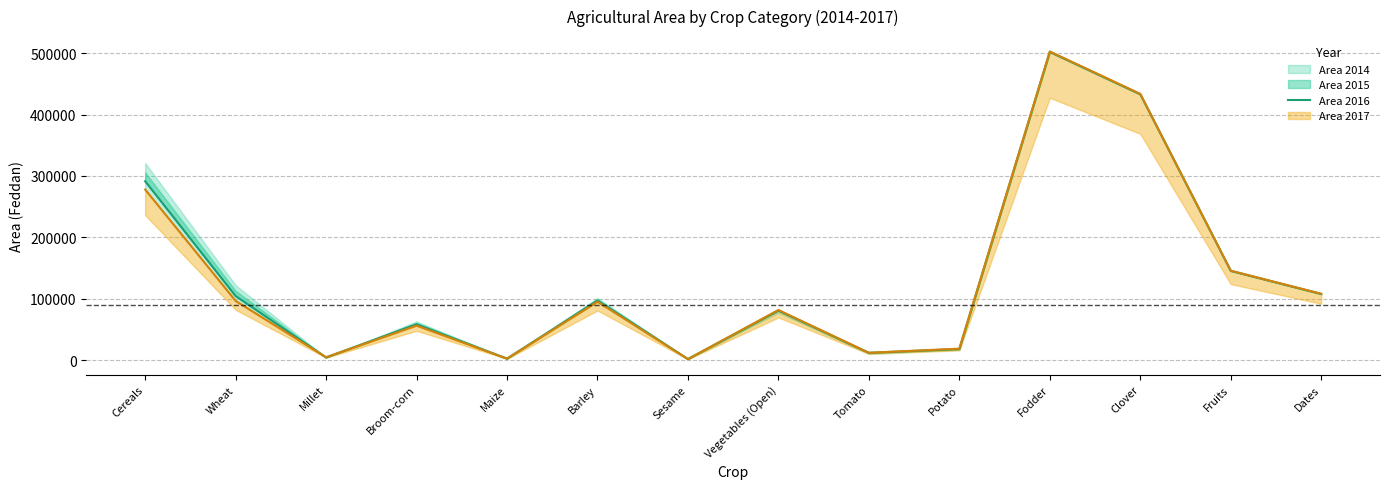

Reading left to right, transcribe all the data shown in this chart.

291446	104414	4467	58467	2463	97157	1833	80785	11949	18180	502232	433195	145534	107848